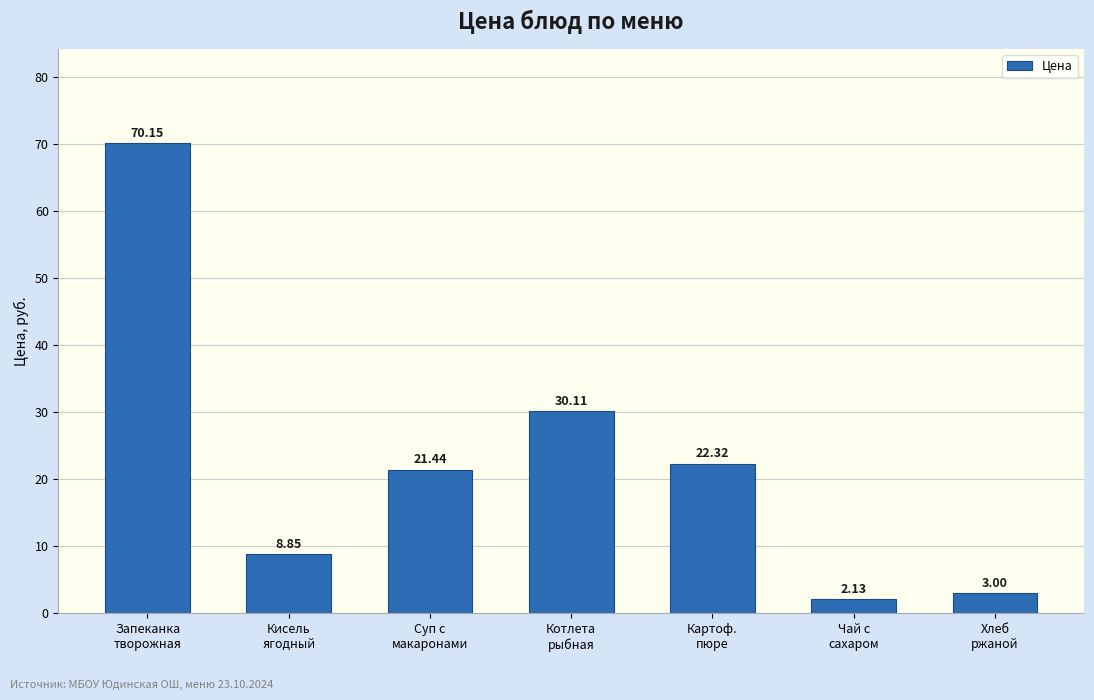

Does the chart contain any negative values?

No